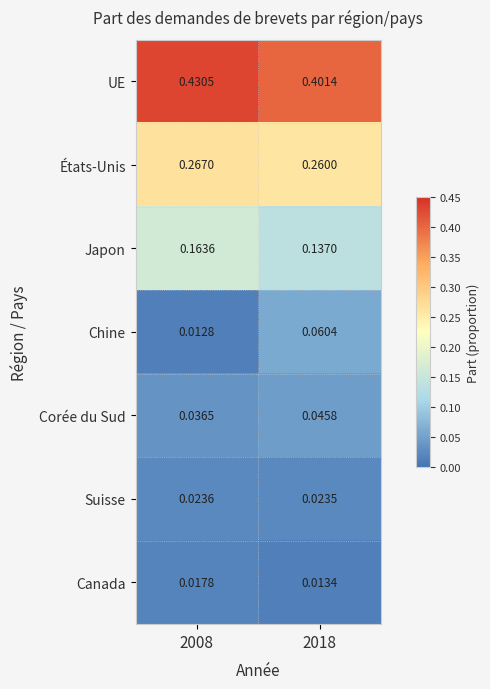

Rank the series by their maximum value, from lowest to highest.

Canada, Suisse, Corée du Sud, Chine, Japon, États-Unis, UE